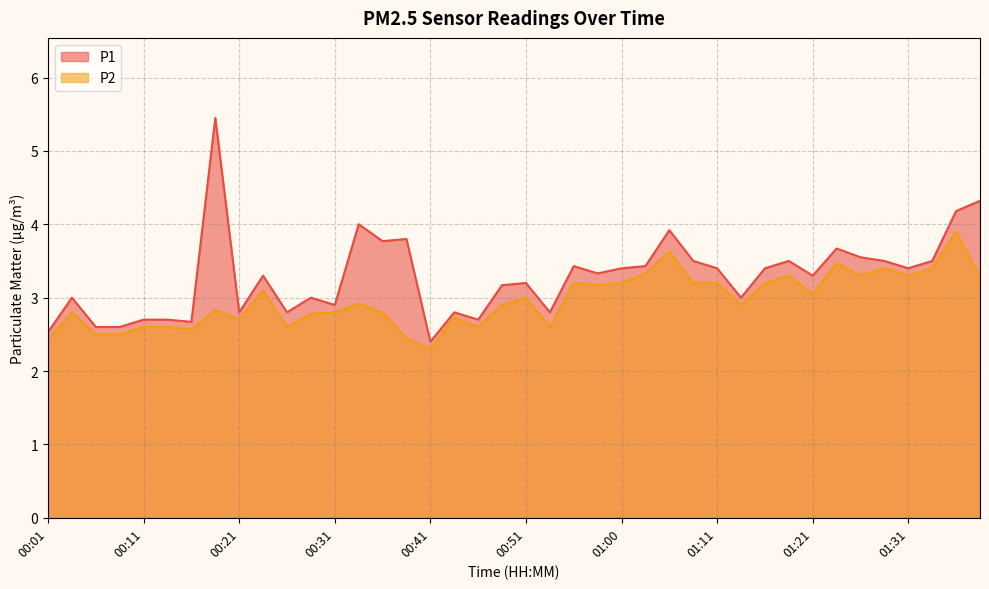

Reading left to right, transcribe all the data shown in this chart.

P1: 00:01=2.5	00:04=3.0	00:06=2.6	00:09=2.6	00:11=2.7	00:14=2.7	00:16=2.7	00:18=5.5	00:21=2.8	00:23=3.3	00:26=2.8	00:28=3.0	00:31=2.9	00:33=4.0	00:36=3.8	00:38=3.8	00:41=2.4	00:43=2.8	00:46=2.7	00:48=3.2	00:51=3.2	00:53=2.8	00:56=3.4	00:58=3.3	01:00=3.4	01:03=3.4	01:05=3.9	01:08=3.5	01:11=3.4	01:13=3.0	01:16=3.4	01:18=3.5	01:21=3.3	01:24=3.7	01:26=3.5	01:29=3.5	01:31=3.4	01:34=3.5	01:36=4.2	01:39=4.3
P2: 00:01=2.4	00:04=2.8	00:06=2.5	00:09=2.5	00:11=2.6	00:14=2.6	00:16=2.6	00:18=2.8	00:21=2.7	00:23=3.1	00:26=2.6	00:28=2.8	00:31=2.8	00:33=2.9	00:36=2.8	00:38=2.5	00:41=2.3	00:43=2.7	00:46=2.6	00:48=2.9	00:51=3.0	00:53=2.6	00:56=3.2	00:58=3.2	01:00=3.2	01:03=3.3	01:05=3.6	01:08=3.2	01:11=3.2	01:13=2.9	01:16=3.2	01:18=3.3	01:21=3.0	01:24=3.5	01:26=3.3	01:29=3.4	01:31=3.3	01:34=3.4	01:36=3.9	01:39=3.3